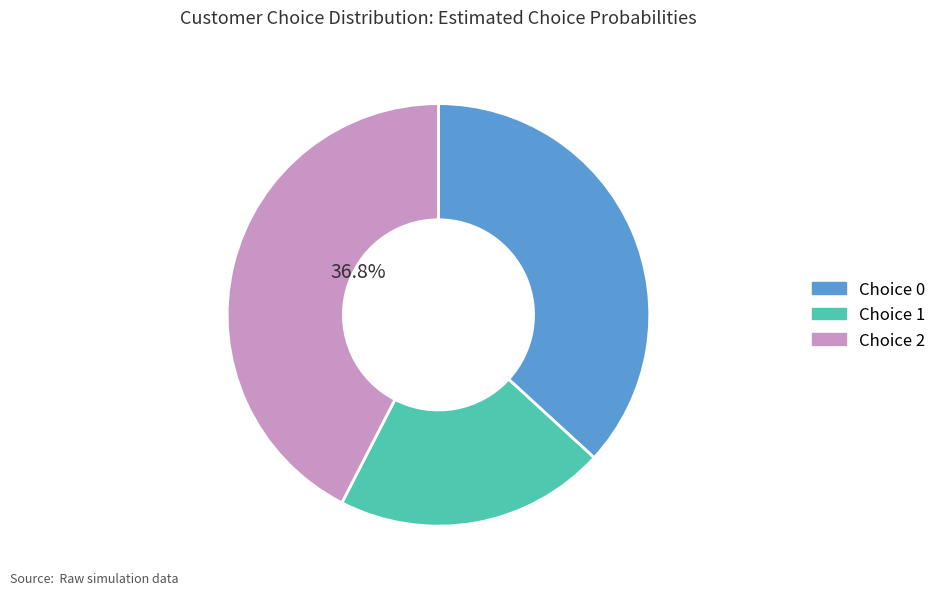

Is it true that Choice 1 is 21% of the pie?

True